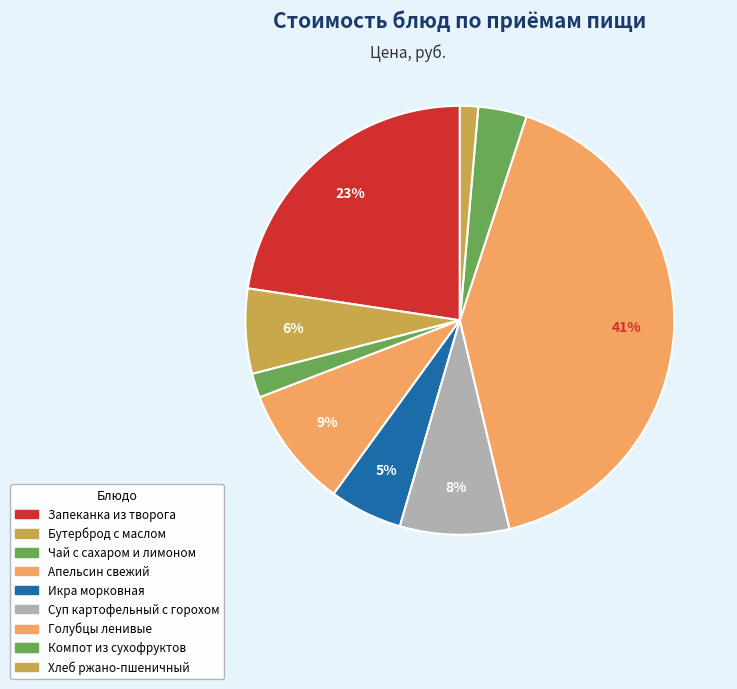

Do Чай с сахаром и лимоном and Бутерброд с маслом together represent more than half of the pie?

No